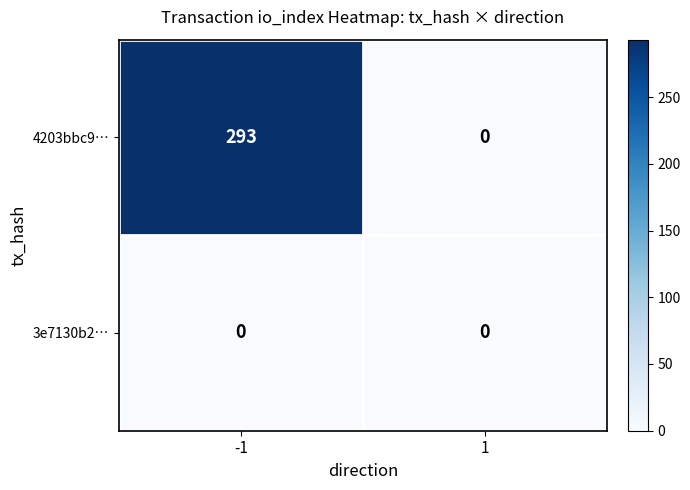

Which series has the widest spread of values?

4203bbc9…